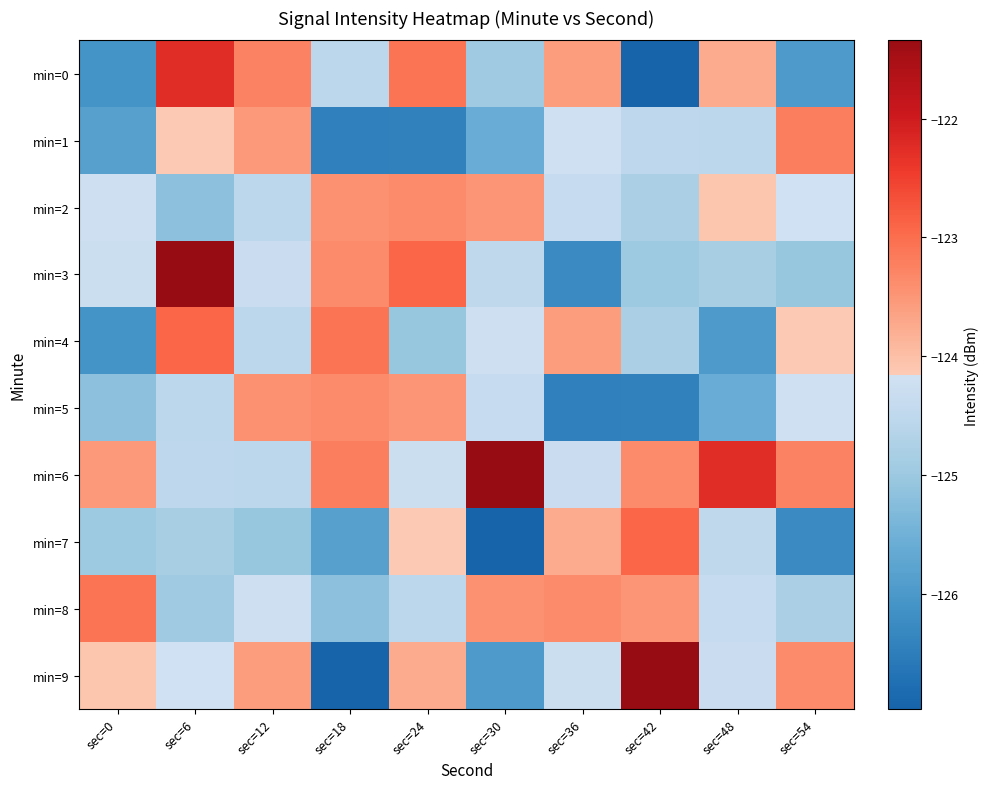

Reading left to right, extract all data points from this chart.

min=0: sec=0=-126.1	sec=6=-122.3	sec=12=-123.3	sec=18=-124.5	sec=24=-123.1	sec=30=-125.0	sec=36=-123.6	sec=42=-127.0	sec=48=-123.7	sec=54=-126.0
min=1: sec=0=-125.8	sec=6=-124.2	sec=12=-123.5	sec=18=-126.5	sec=24=-126.4	sec=30=-125.6	sec=36=-124.2	sec=42=-124.5	sec=48=-124.5	sec=54=-123.2
min=2: sec=0=-124.2	sec=6=-125.2	sec=12=-124.5	sec=18=-123.4	sec=24=-123.4	sec=30=-123.5	sec=36=-124.4	sec=42=-124.8	sec=48=-124.1	sec=54=-124.2
min=3: sec=0=-124.3	sec=6=-121.3	sec=12=-124.3	sec=18=-123.4	sec=24=-122.9	sec=30=-124.5	sec=36=-126.3	sec=42=-125.0	sec=48=-124.8	sec=54=-125.1
min=4: sec=0=-126.1	sec=6=-122.9	sec=12=-124.5	sec=18=-123.1	sec=24=-125.1	sec=30=-124.2	sec=36=-123.6	sec=42=-124.8	sec=48=-126.0	sec=54=-124.2
min=5: sec=0=-125.2	sec=6=-124.5	sec=12=-123.4	sec=18=-123.4	sec=24=-123.5	sec=30=-124.4	sec=36=-126.5	sec=42=-126.4	sec=48=-125.6	sec=54=-124.2
min=6: sec=0=-123.5	sec=6=-124.5	sec=12=-124.5	sec=18=-123.2	sec=24=-124.3	sec=30=-121.3	sec=36=-124.3	sec=42=-123.4	sec=48=-122.3	sec=54=-123.3
min=7: sec=0=-125.0	sec=6=-124.8	sec=12=-125.1	sec=18=-125.8	sec=24=-124.2	sec=30=-127.0	sec=36=-123.7	sec=42=-122.9	sec=48=-124.5	sec=54=-126.3
min=8: sec=0=-123.1	sec=6=-125.0	sec=12=-124.2	sec=18=-125.2	sec=24=-124.5	sec=30=-123.4	sec=36=-123.4	sec=42=-123.5	sec=48=-124.4	sec=54=-124.8
min=9: sec=0=-124.1	sec=6=-124.2	sec=12=-123.6	sec=18=-127.0	sec=24=-123.7	sec=30=-126.0	sec=36=-124.3	sec=42=-121.3	sec=48=-124.3	sec=54=-123.4